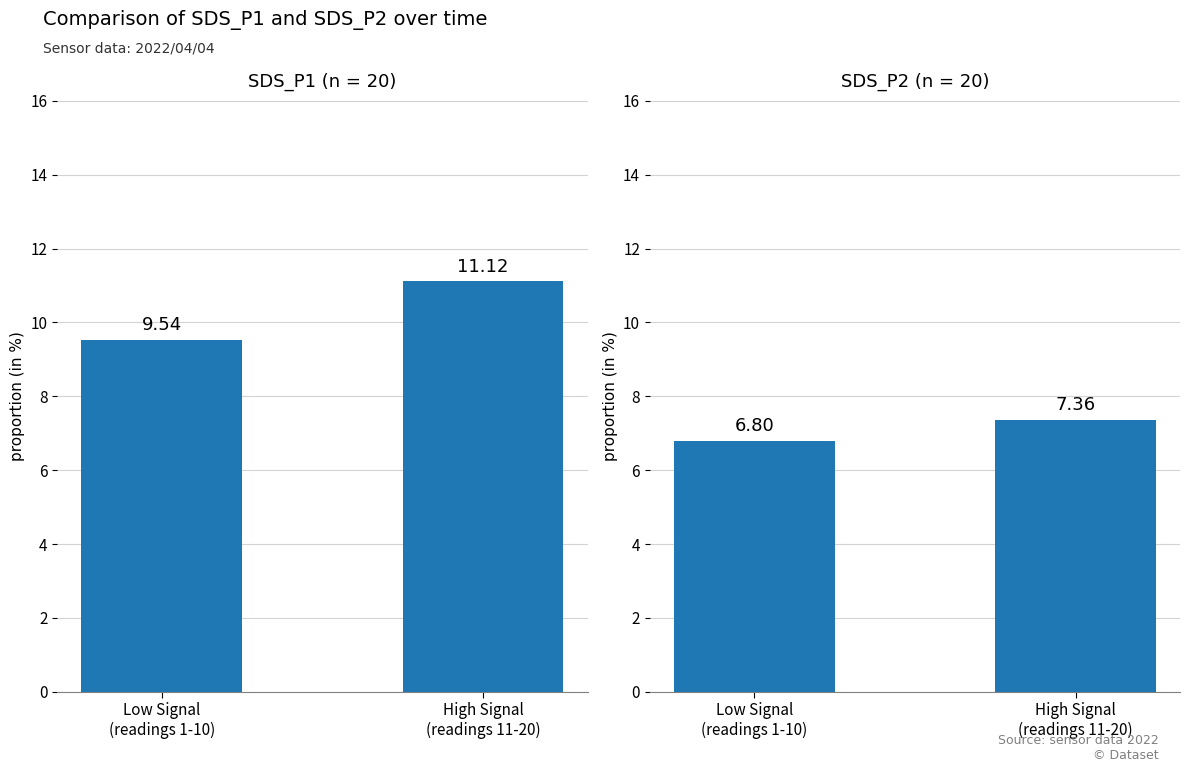

Read the SDS_P2 value at Low Signal
(readings 1-10).

6.8